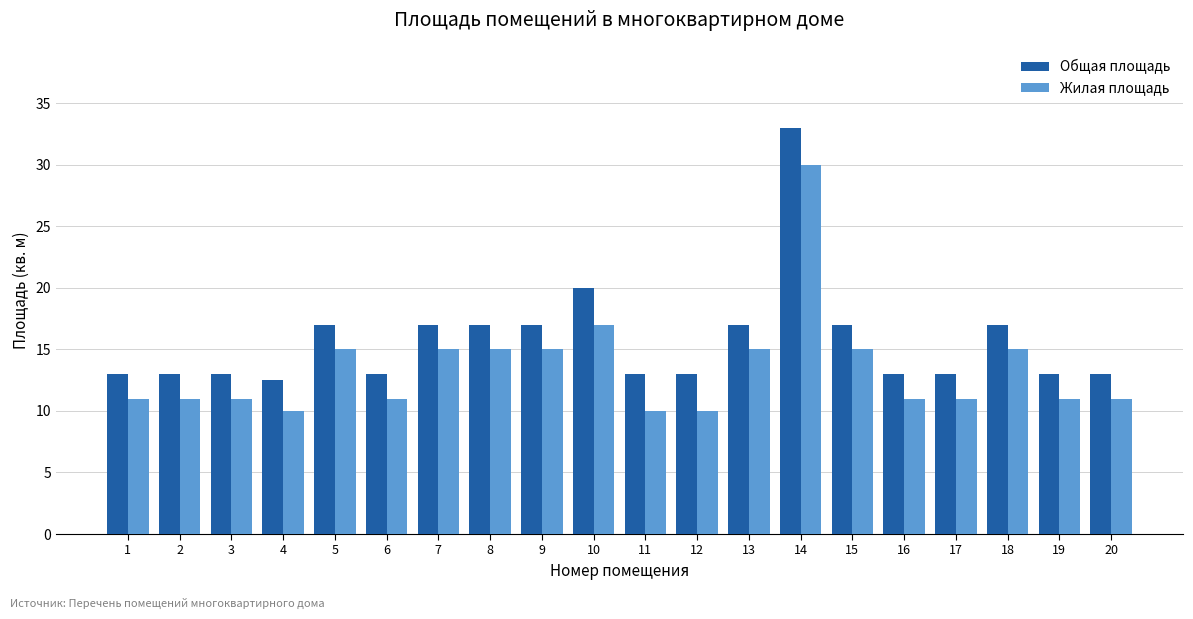

Is it true that Общая площадь equals 5.8 at 18?

False